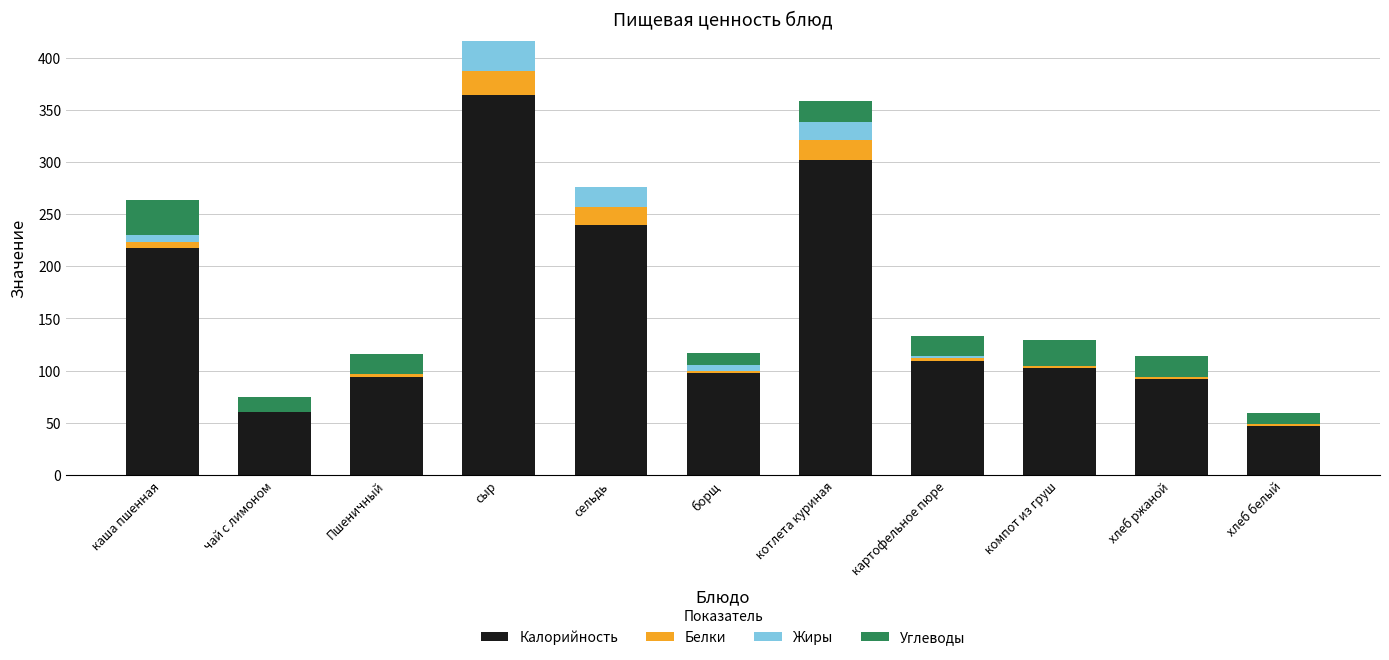

True or false: Калорийность has a value of 60.0 at чай с лимоном.

True